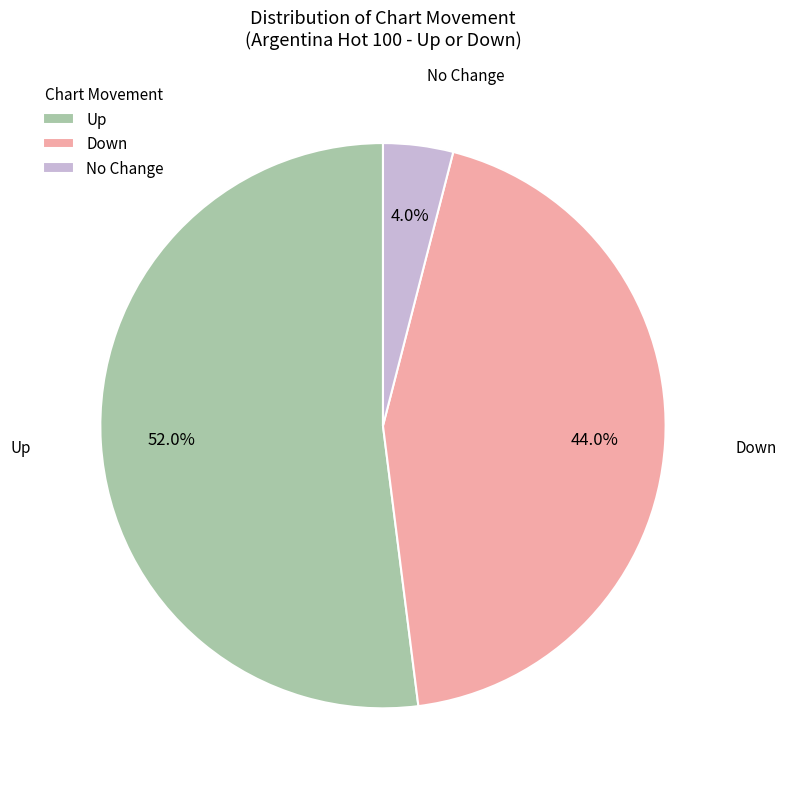

Which slice represents more than half of the pie?

Up